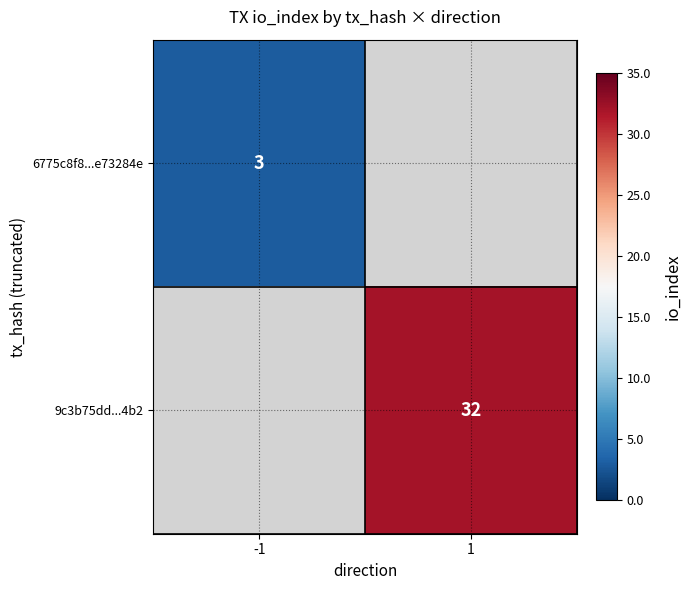

The value of 6775c8f8...e73284e at -1 is 4. True or false?

False